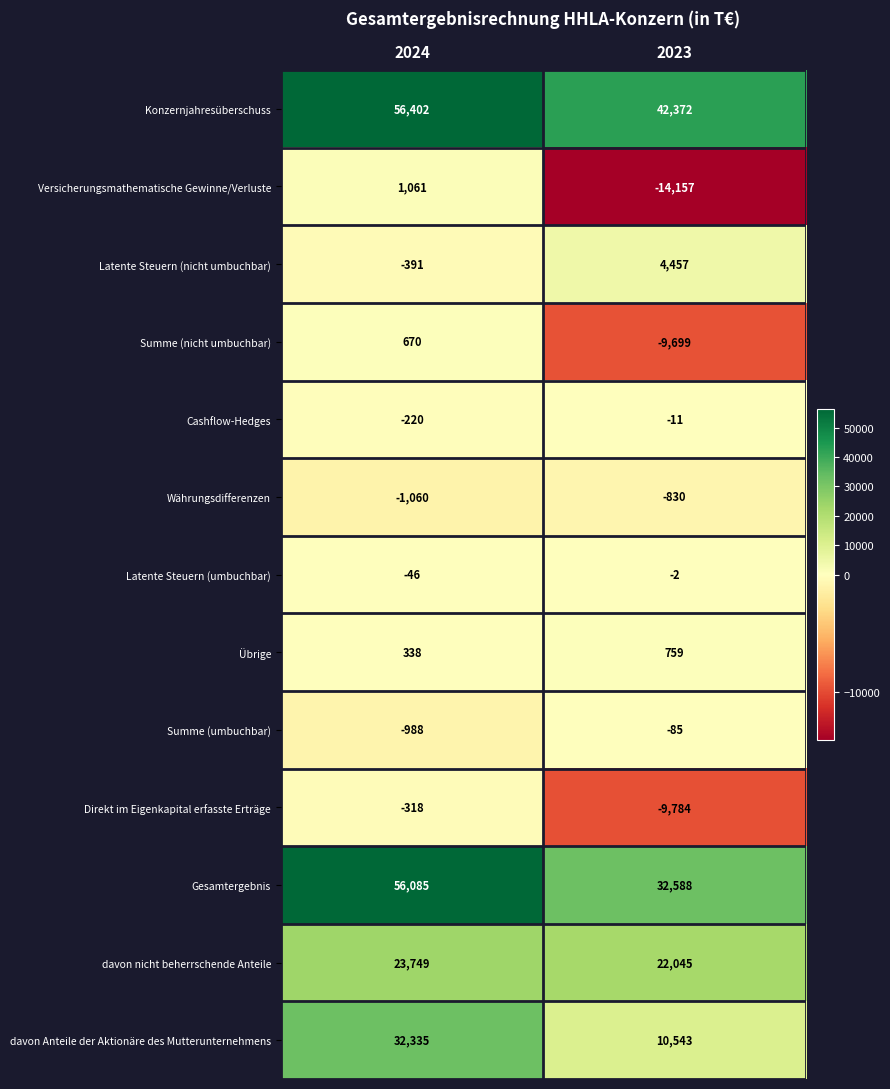

The value of Latente Steuern (umbuchbar) at 2023 is -2. True or false?

True